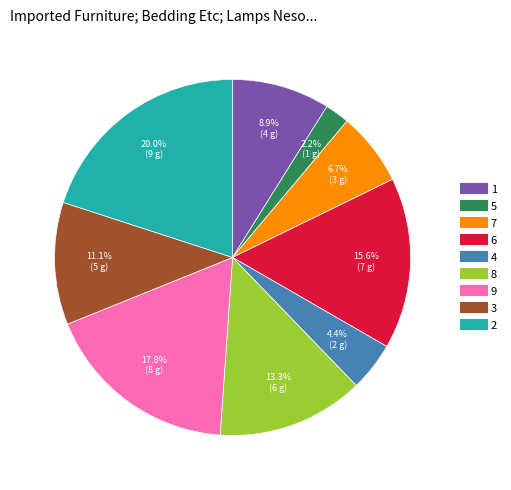

Do 7 and 9 together represent more than half of the pie?

No